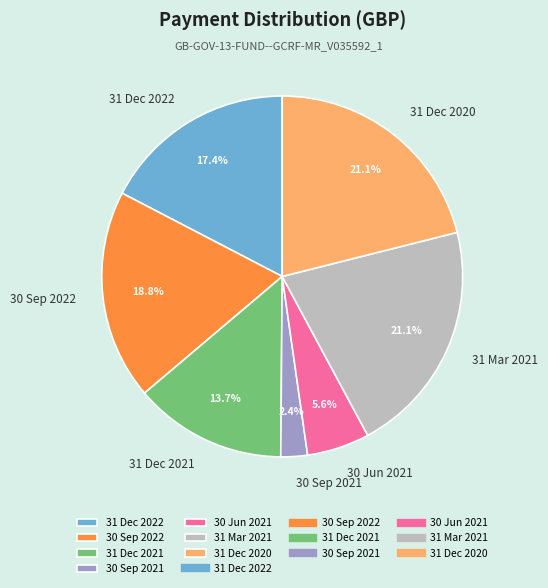

What is the ratio of the value at 31 Dec 2021 to the value at 31 Dec 2020?

0.6